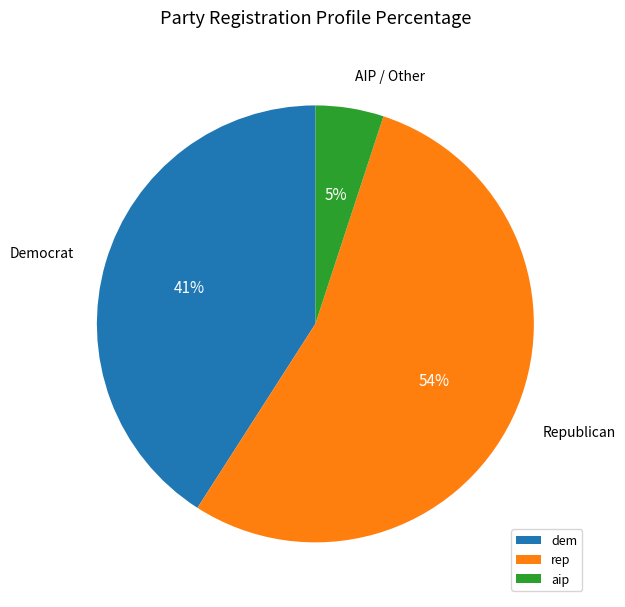

Rank the categories by value from highest to lowest.

rep, dem, aip